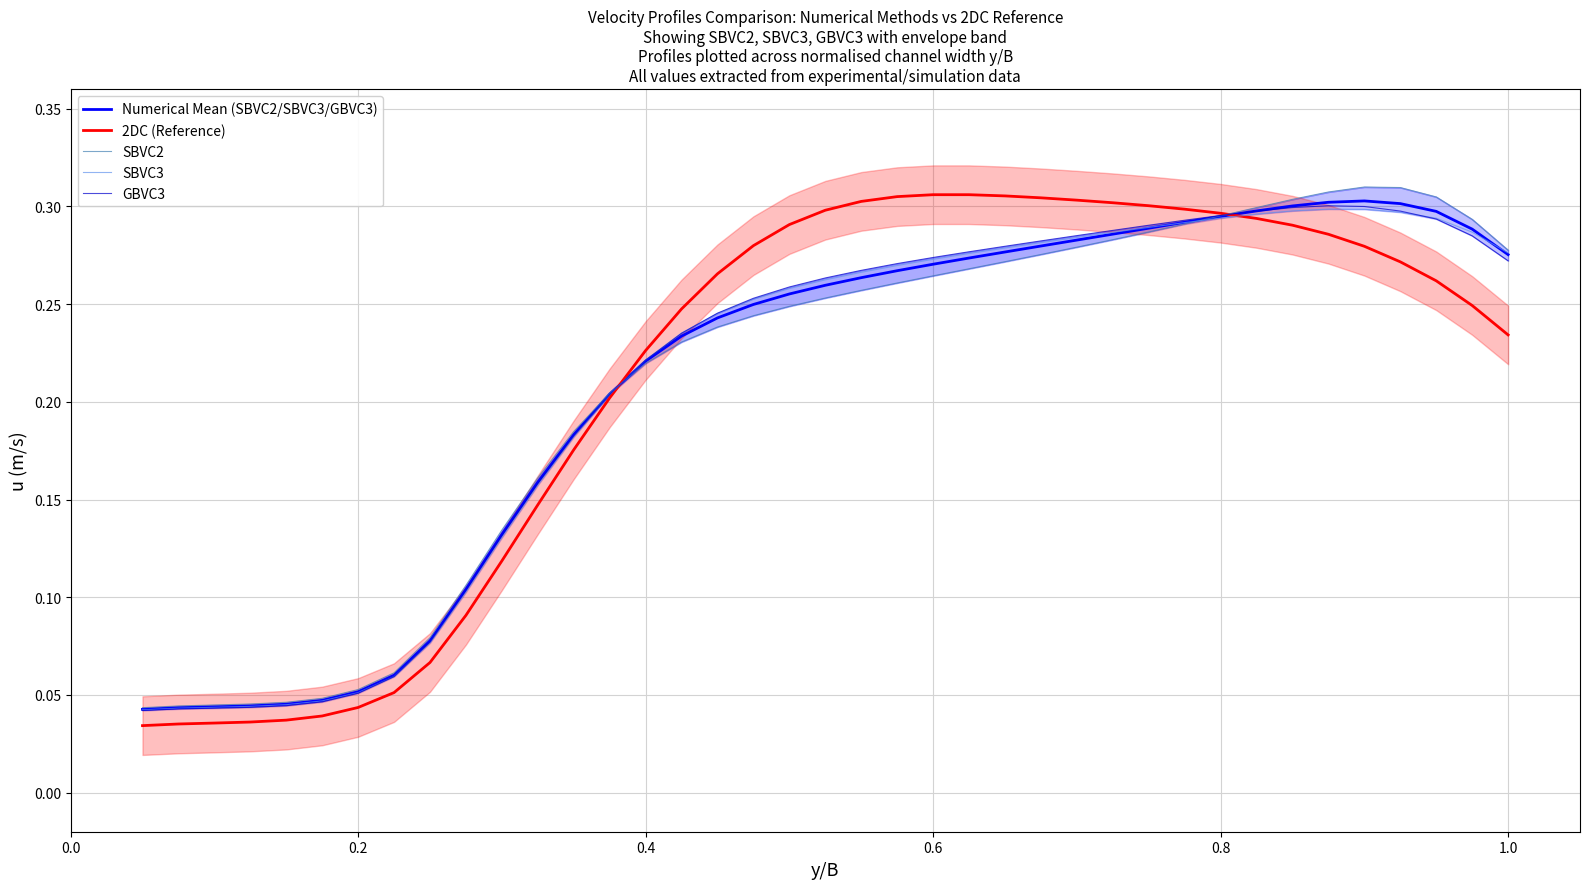

After their last crossing, which series has the higher values: SBVC2 or GBVC3?

SBVC2